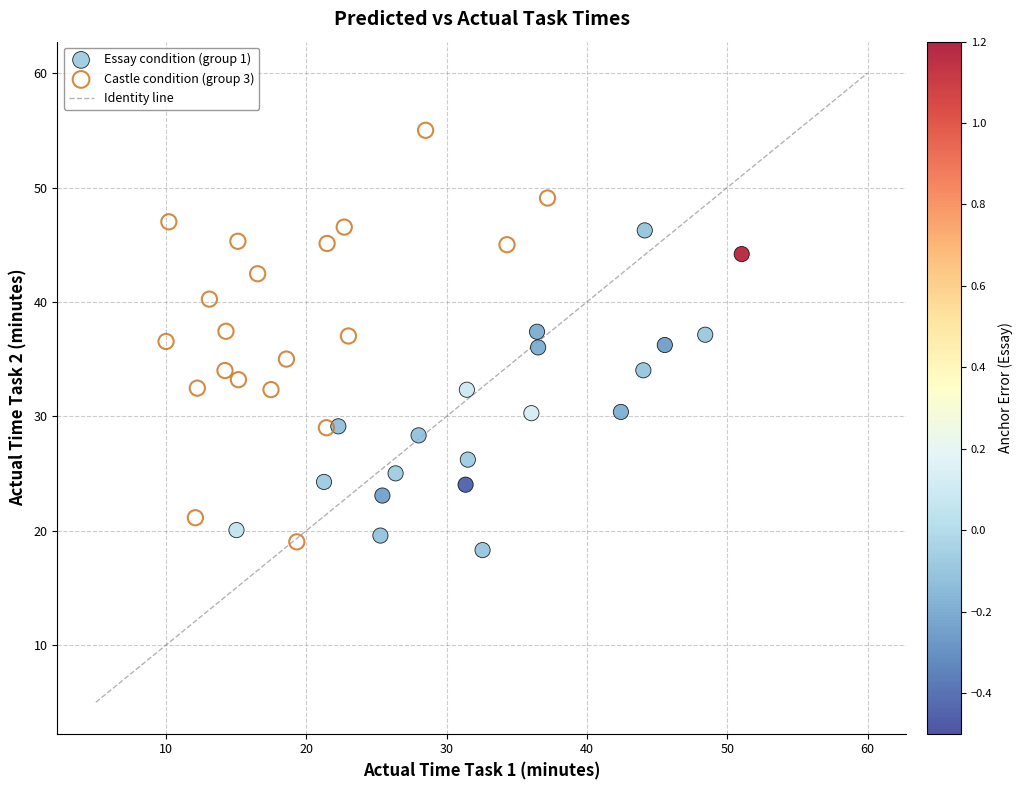

Which series has the widest spread of Y values?

Castle condition (group 3)